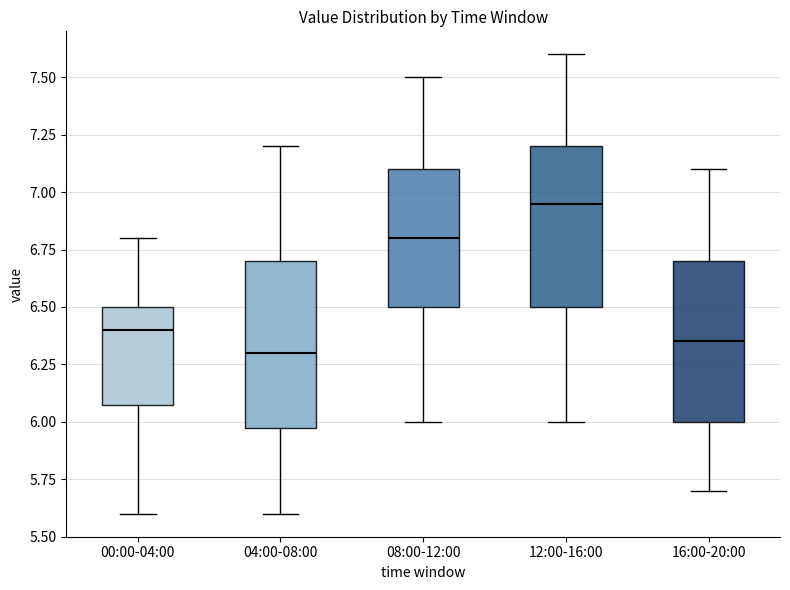

Reading left to right, read every box against the y-axis: the position of its median line, the range the box covers, and the ends of its whiskers. The values are not printed on the chart, so give them approximately, as read against the axis.

00:00-04:00: median 6.40, box 6.10 to 6.50, whiskers 5.60 to 6.80
04:00-08:00: median 6.30, box 6.00 to 6.70, whiskers 5.60 to 7.20
08:00-12:00: median 6.80, box 6.50 to 7.10, whiskers 6.00 to 7.50
12:00-16:00: median 6.95, box 6.50 to 7.20, whiskers 6.00 to 7.60
16:00-20:00: median 6.35, box 6.00 to 6.70, whiskers 5.70 to 7.10